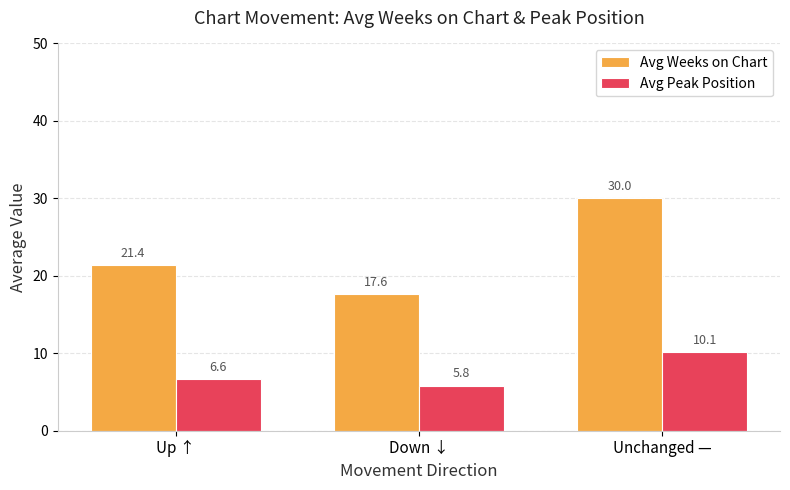

Rank the series by their maximum value, from highest to lowest.

Avg Weeks on Chart, Avg Peak Position